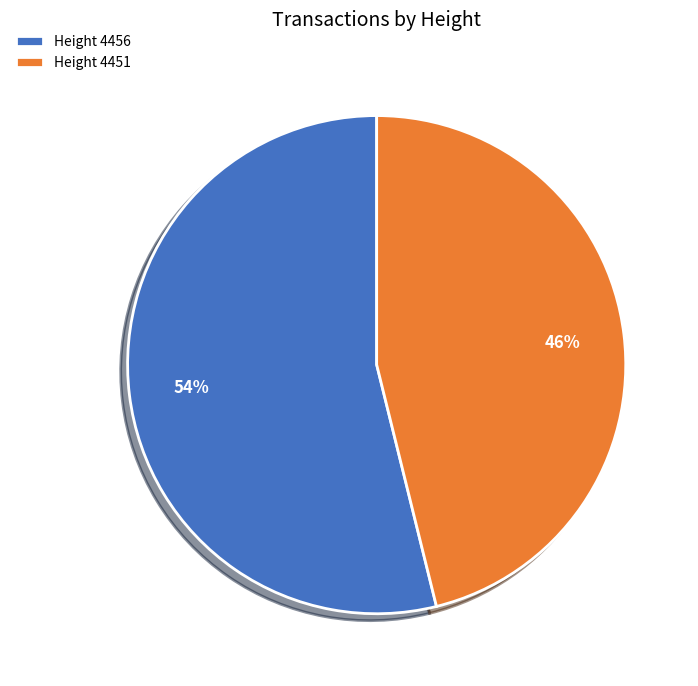

Rank the categories by value from lowest to highest.

Height 4451, Height 4456